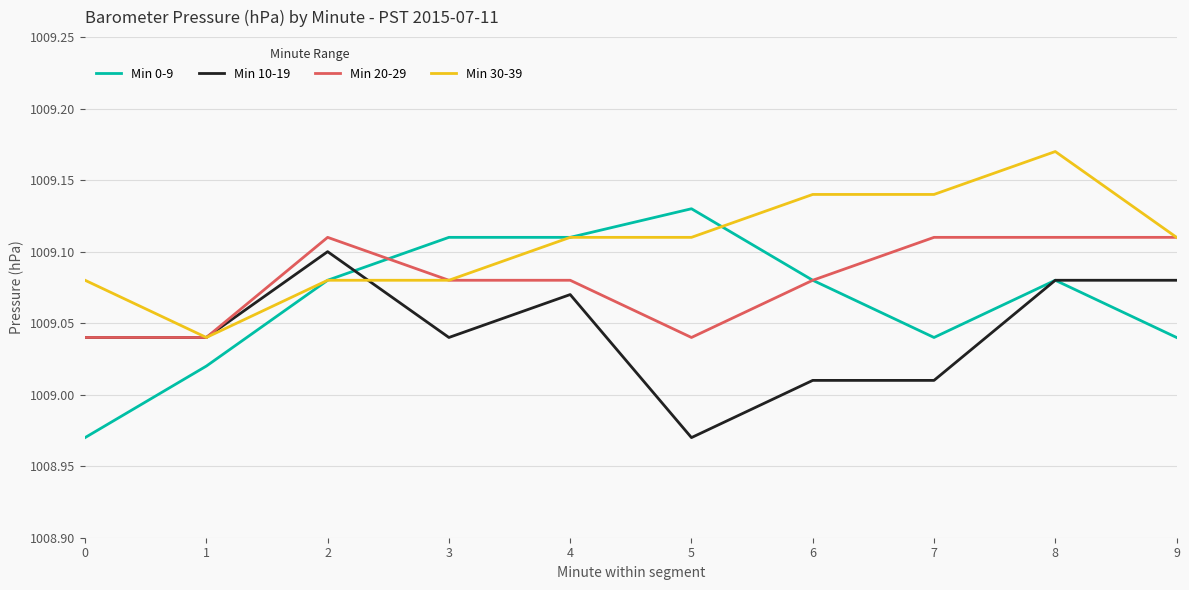

List the series in order of their overall mean, lowest first.

Min 10-19, Min 0-9, Min 20-29, Min 30-39